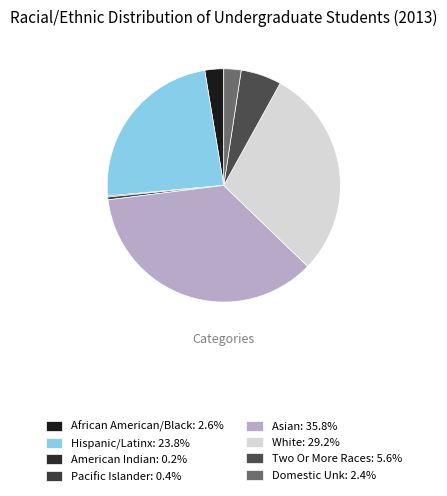

Rank the categories by value from highest to lowest.

Asian, White, Hispanic/Latinx, Two Or More Races, African American/Black, Domestic Unk, Pacific Islander, American Indian